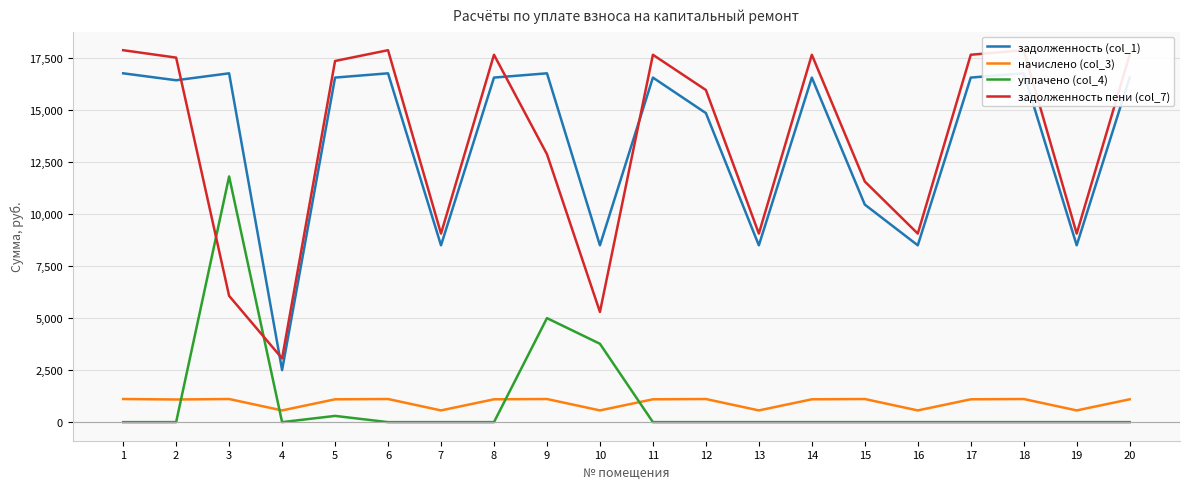

In начислено (col_3), how many points are lower than both neighbors (excluding endpoints)?

7